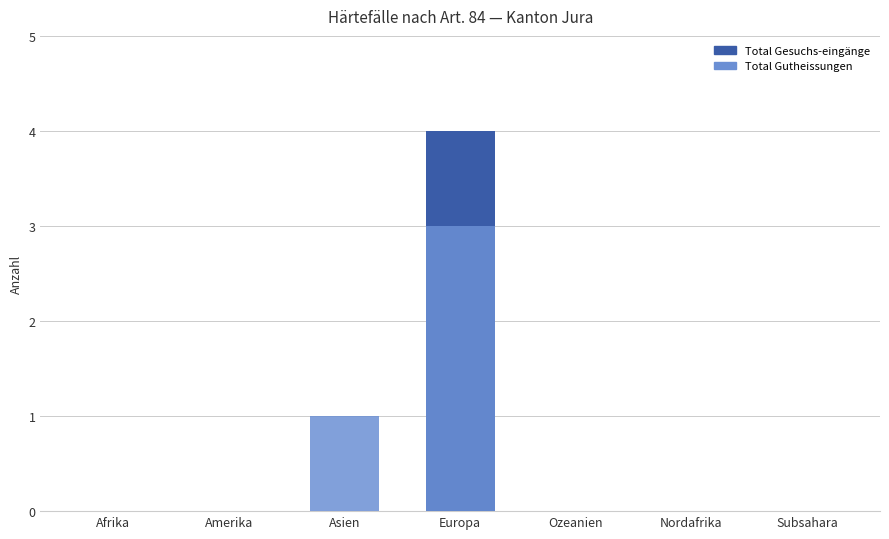

Reading left to right, extract all data points from this chart.

Total Gesuchs-eingänge: 0	0	0	4	0	0	0
Total Gutheissungen: 0	0	1	3	0	0	0